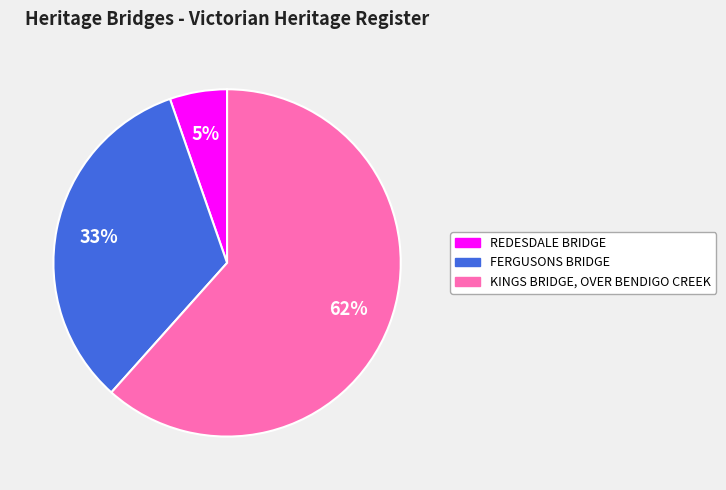

To the nearest percent, what is the combined percentage of FERGUSONS BRIDGE and KINGS BRIDGE, OVER BENDIGO CREEK?

95%